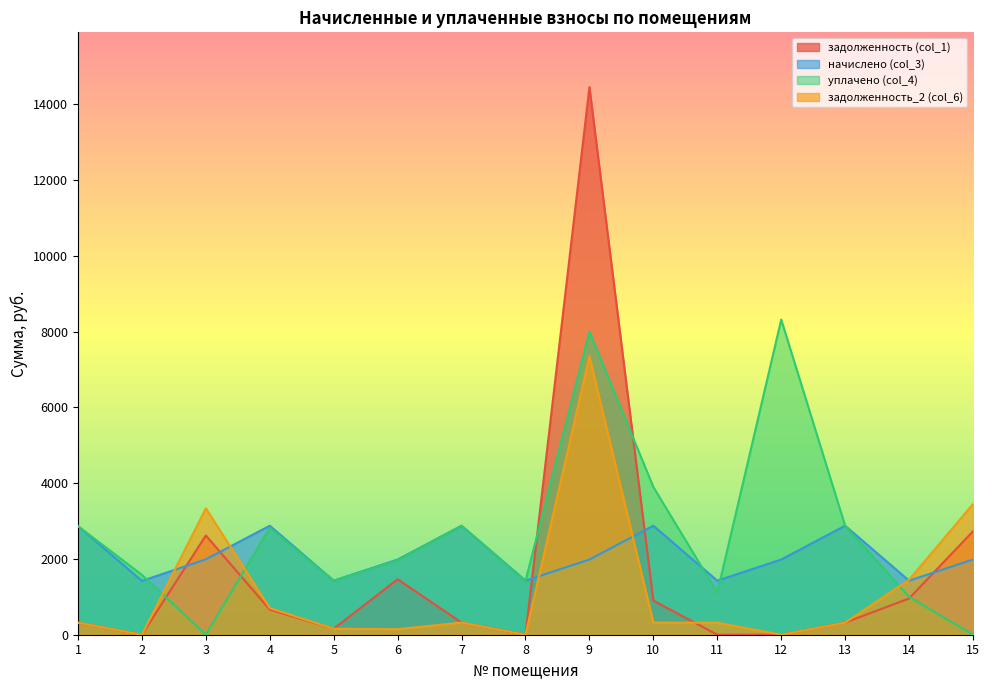

Does the chart have visible grid lines?

No